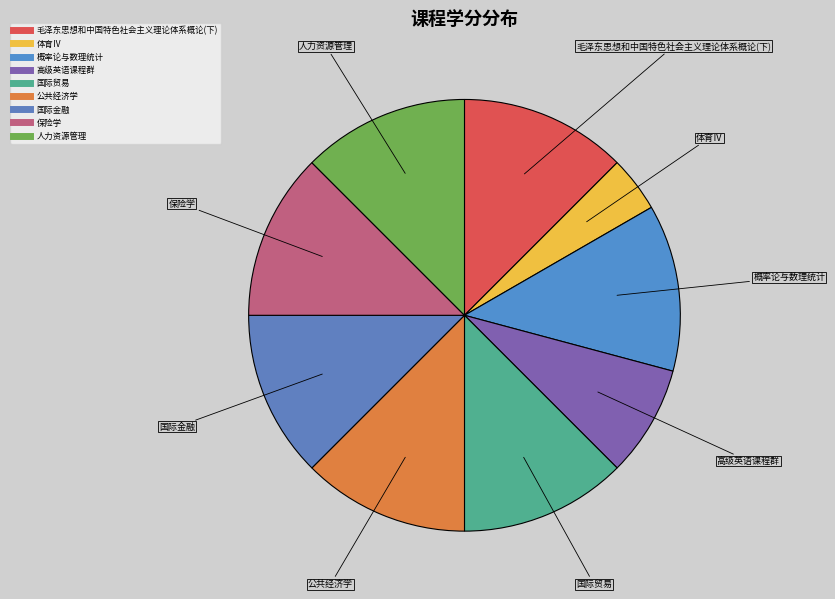

Which slice is the smallest?

体育Ⅳ